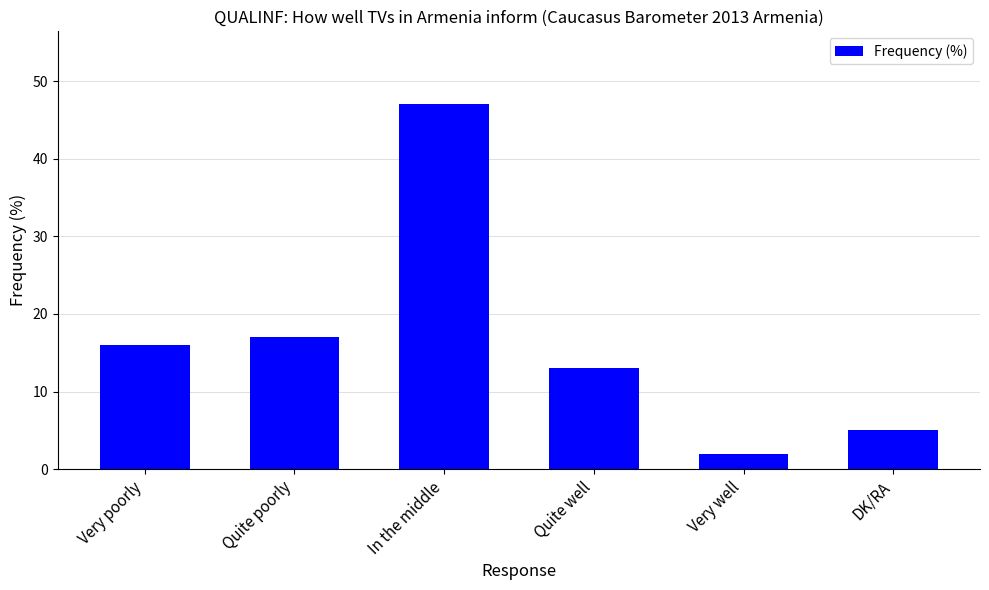

What value does the data have at DK/RA, to the nearest 5?

5